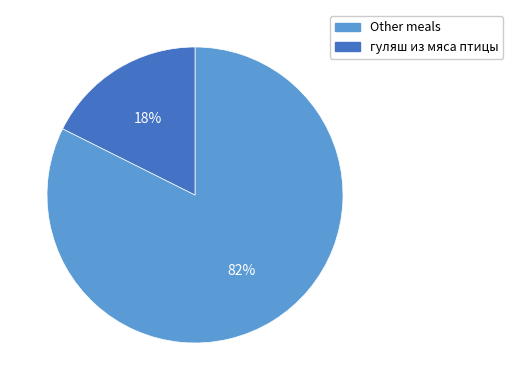

Count the number of slices in the pie.

2